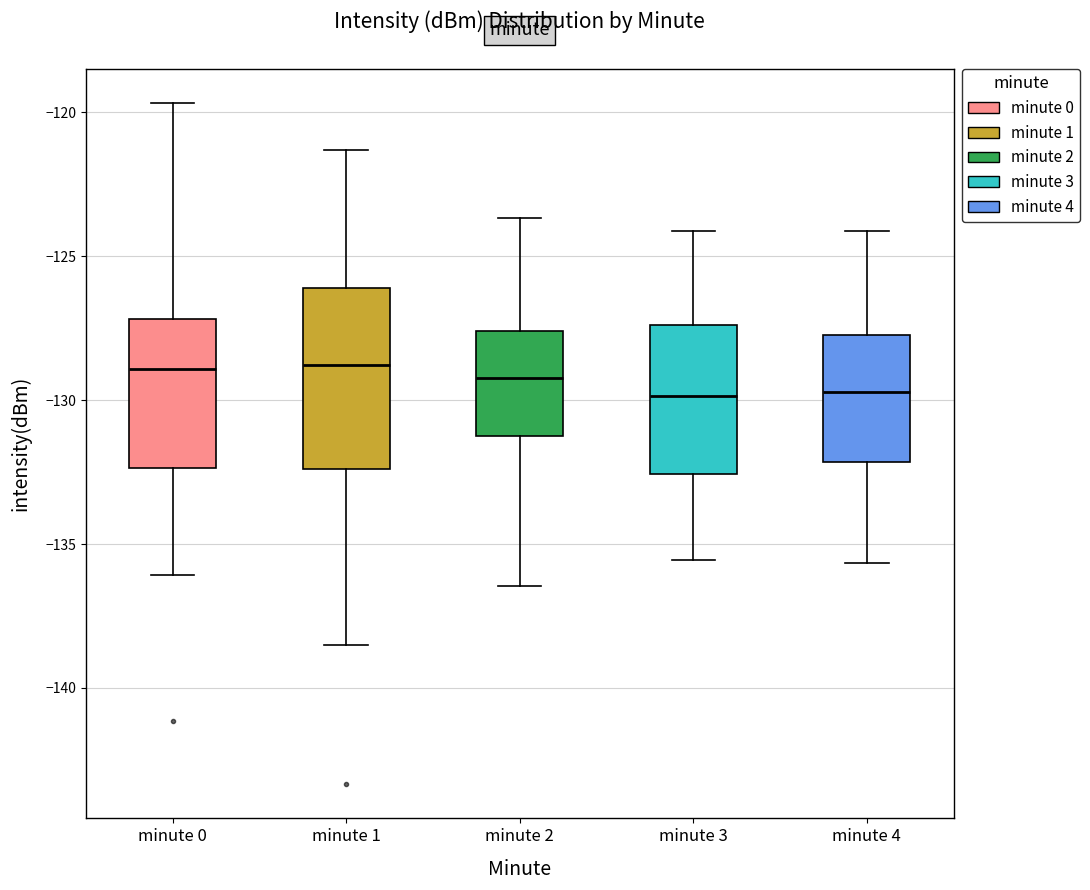

Comparing the boxes themselves (not the whiskers), which one is the tallest?

minute 1